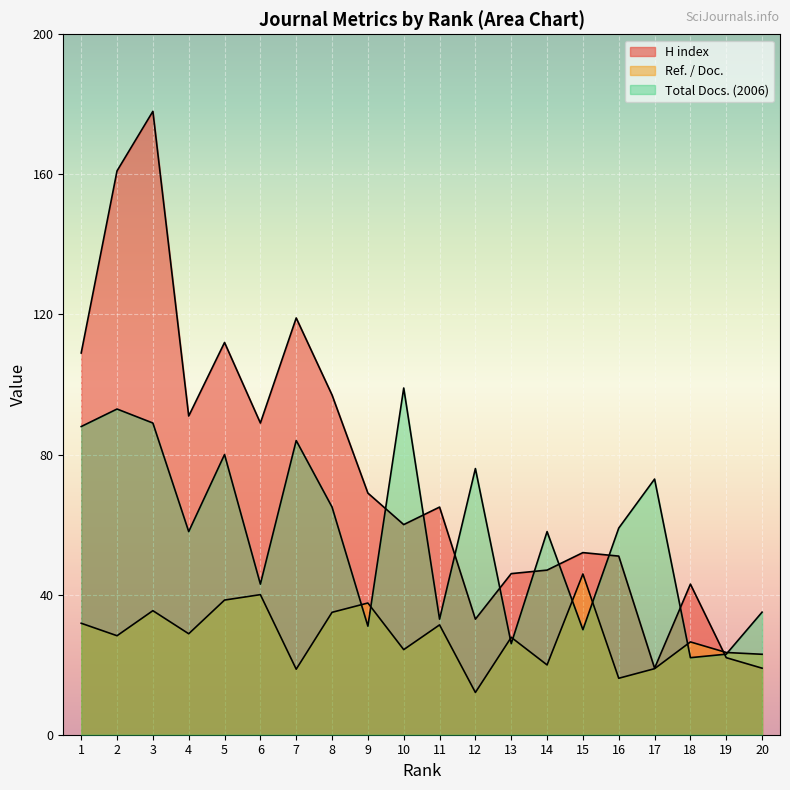

Count the number of categories in the chart.

20